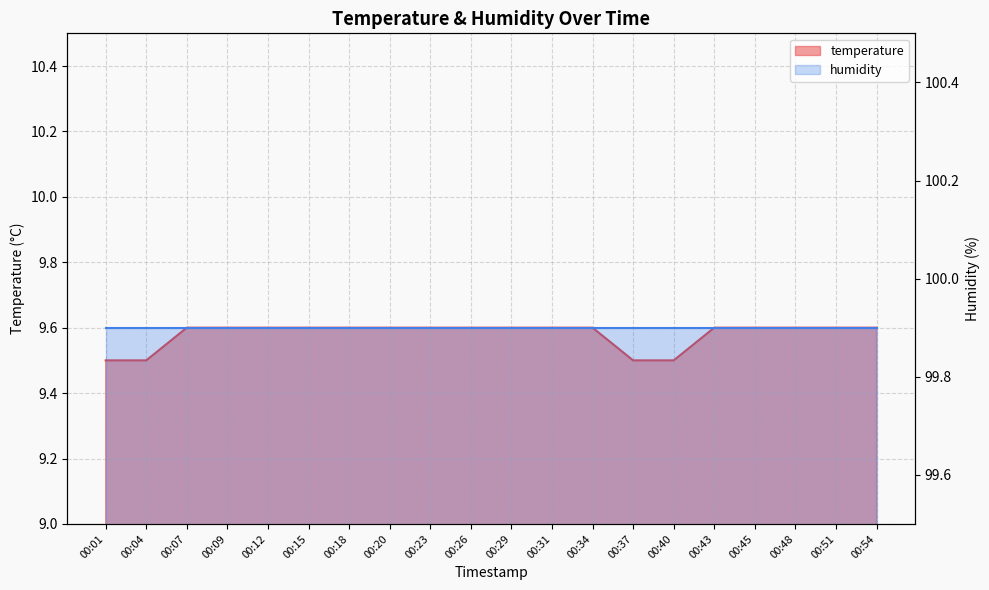

Rank the categories by value from lowest to highest.

00:01, 00:04, 00:37, 00:40, 00:07, 00:09, 00:12, 00:15, 00:18, 00:20, 00:23, 00:26, 00:29, 00:31, 00:34, 00:43, 00:45, 00:48, 00:51, 00:54